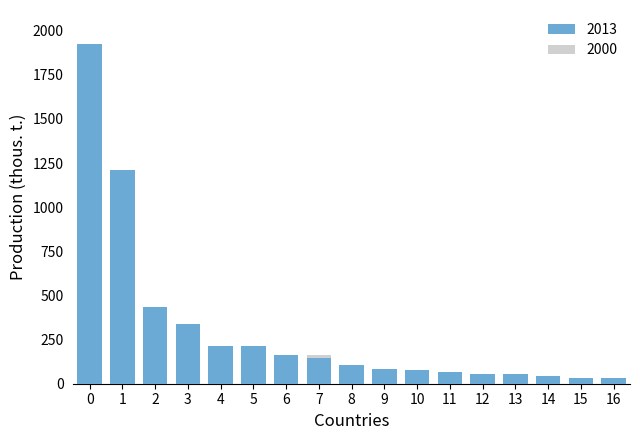

Between China and Indonesia, which series saw the biggest shift?

2013